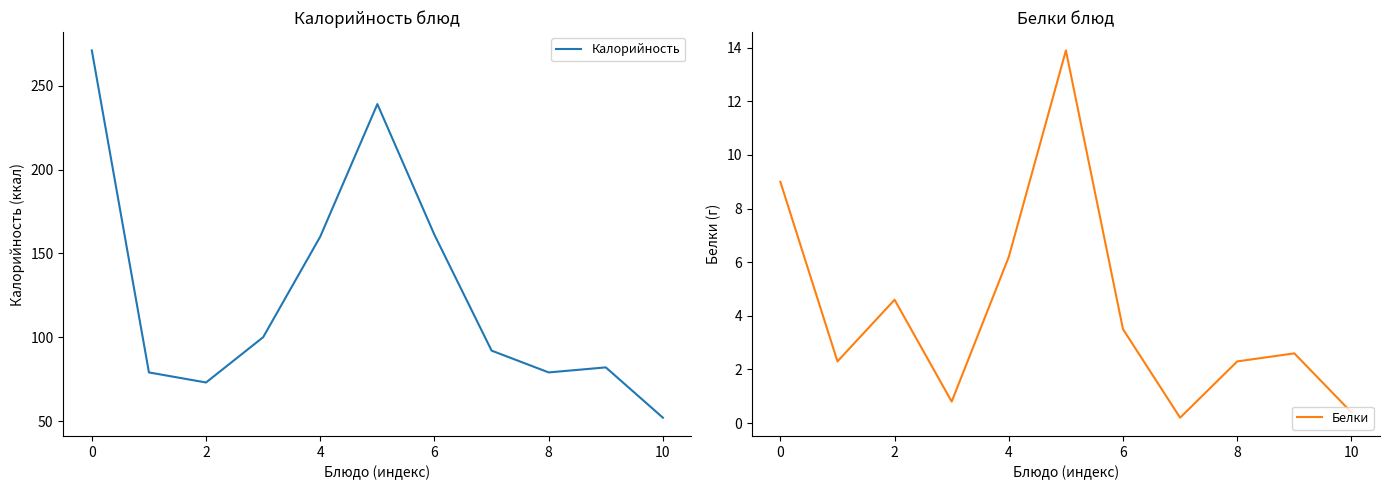

What is the minimum value for Калорийность?

52